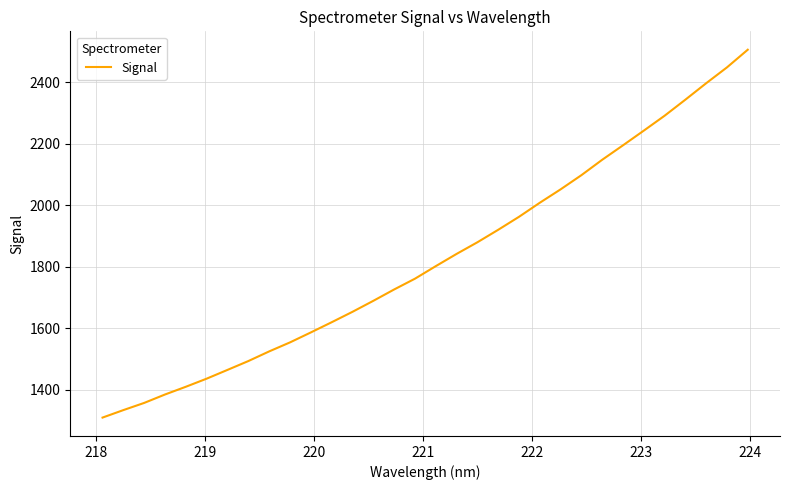

What is the maximum value shown in the chart?

2506.7